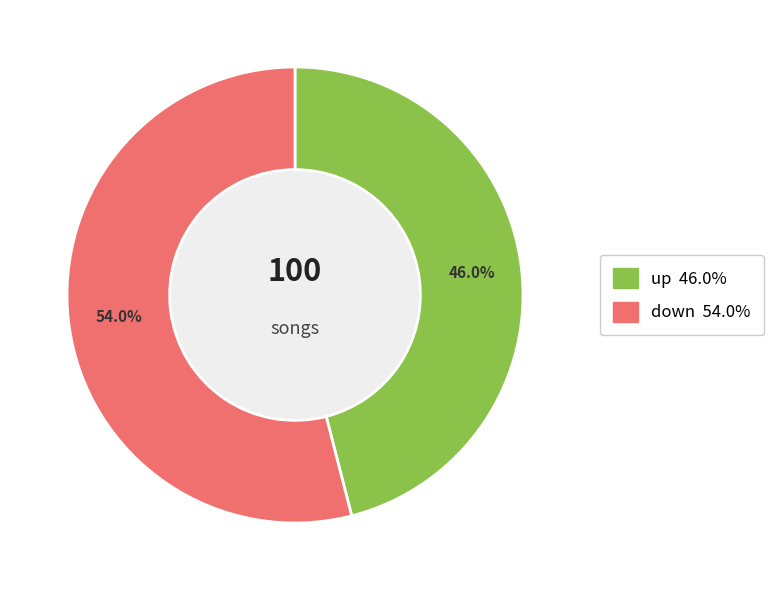

To the nearest percent, what percentage of the pie is up?

46%